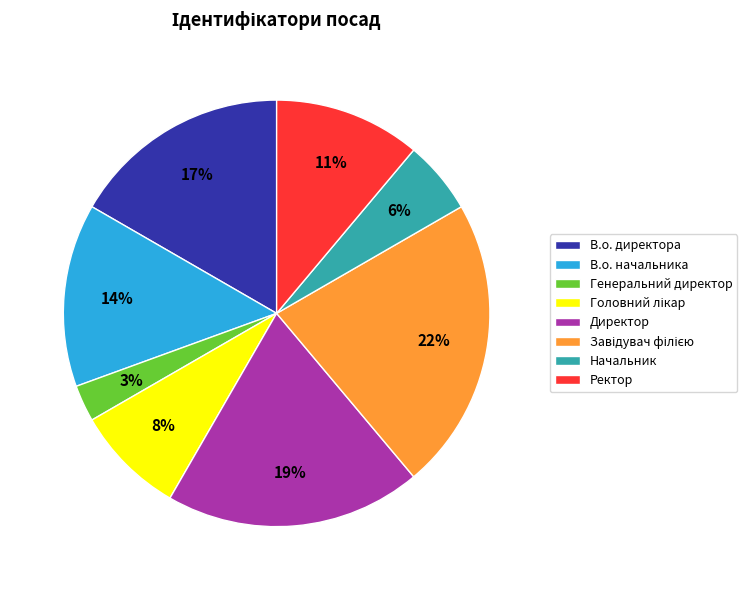

Is it true that Генеральний директор is 3% of the pie?

True